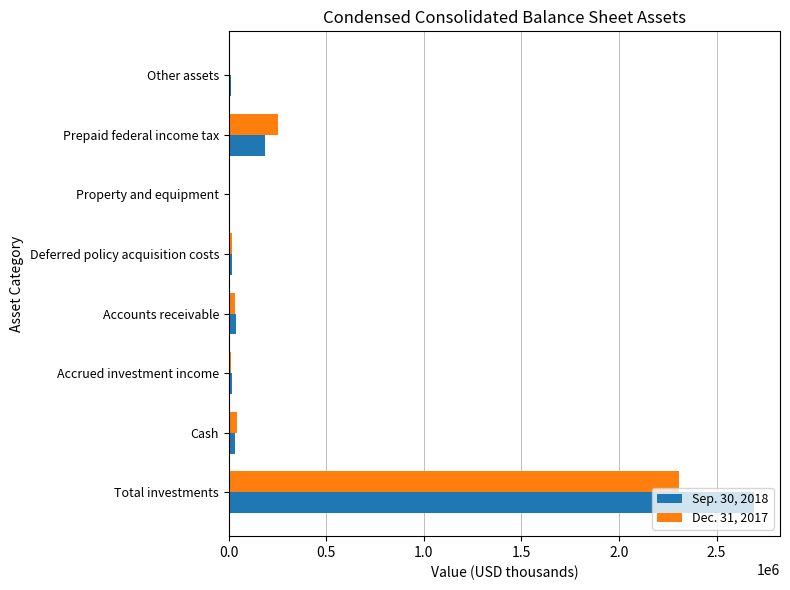

At which category is the sum across all series the highest?

Total investments